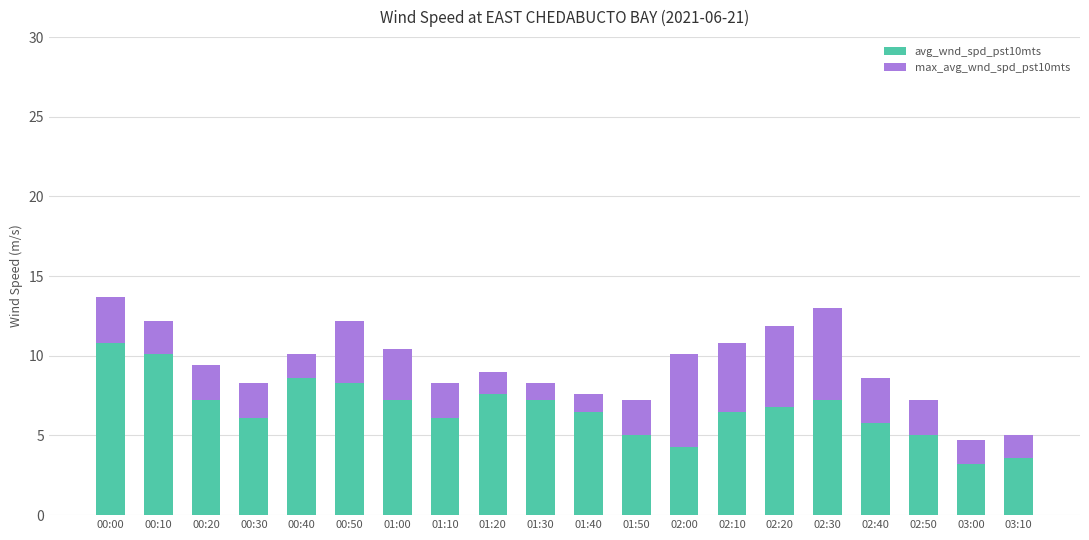

Is it true that avg_wnd_spd_pst10mts equals 6.8 at 02:20?

True